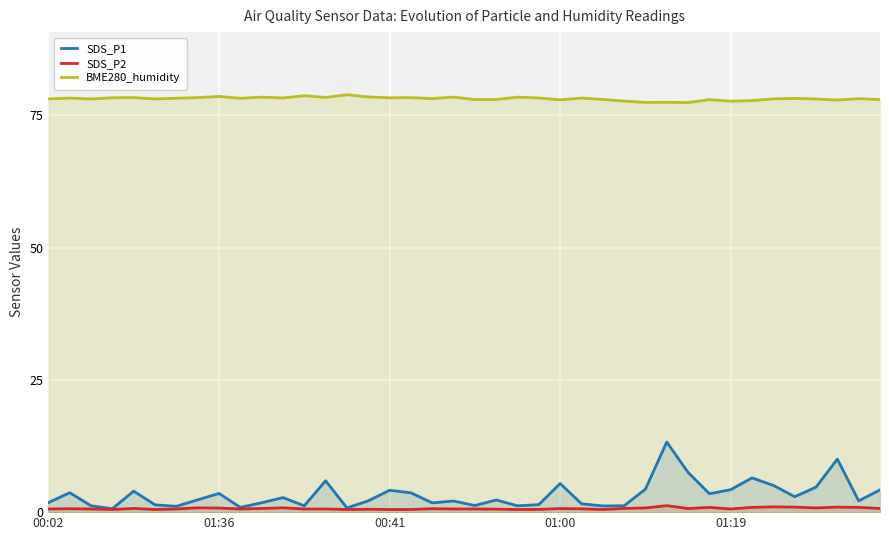

True or false: BME280_humidity and SDS_P2 cross at least once.

False